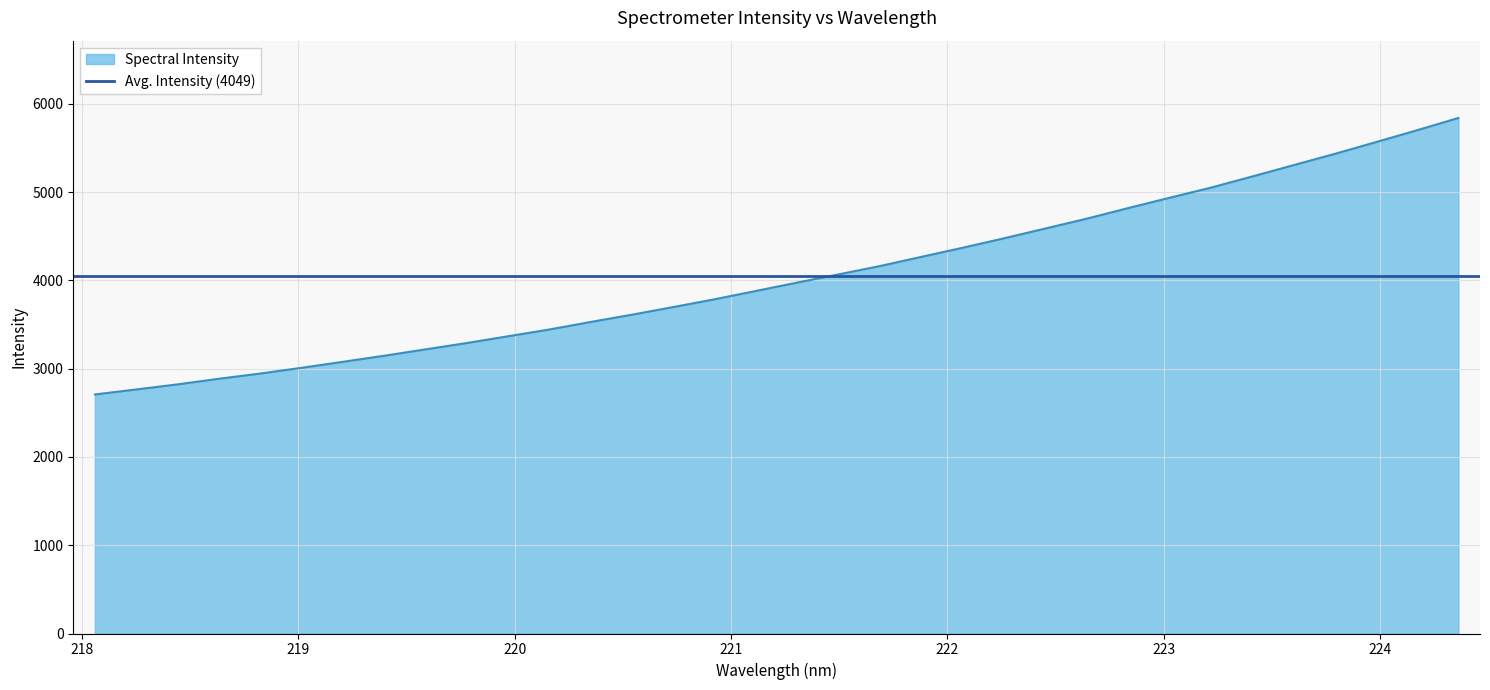

What is the value of the 9th point from the left?

3219.8